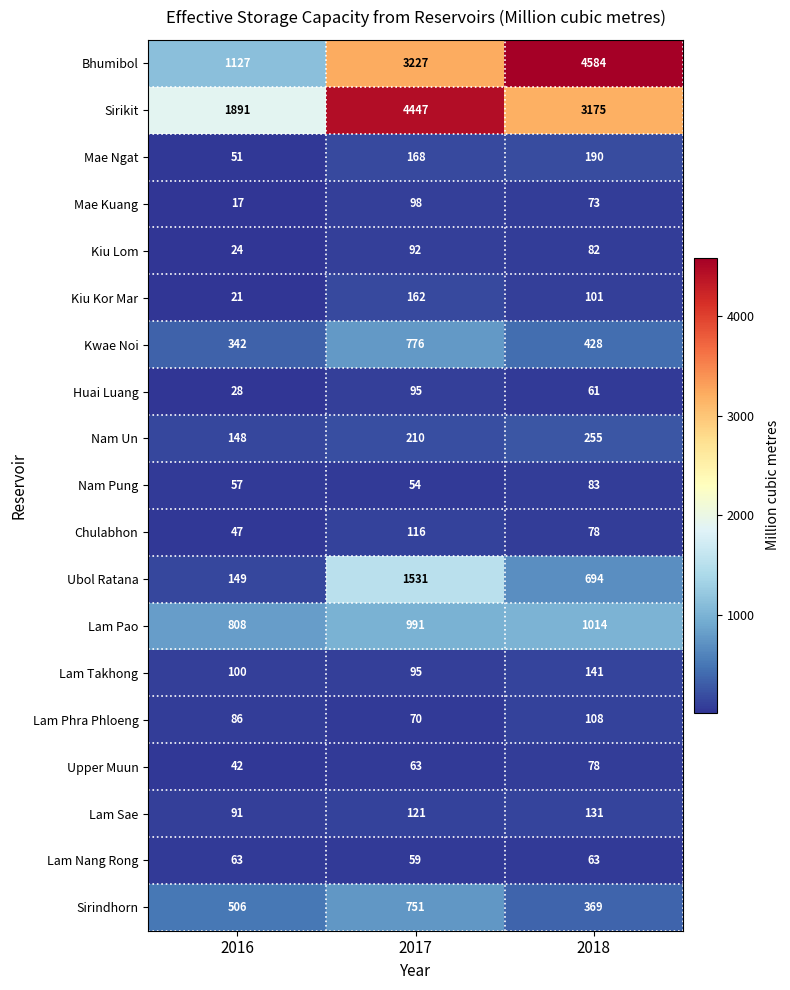

Which category has the lowest value across all series?

2016